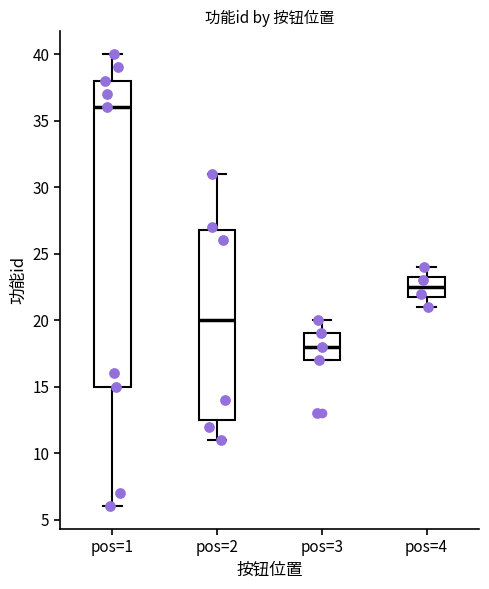

Which box has the lowest median line?

pos=3